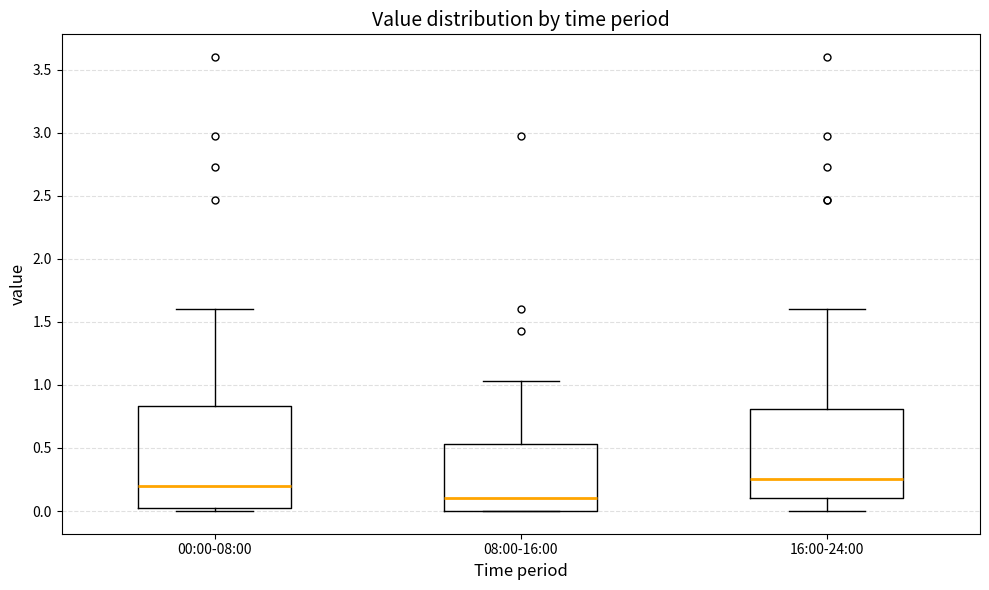

Where does the median line of the box for 00:00-08:00 sit on the y-axis? The values are not printed on the chart, so give them approximately, as read against the axis.

0.20